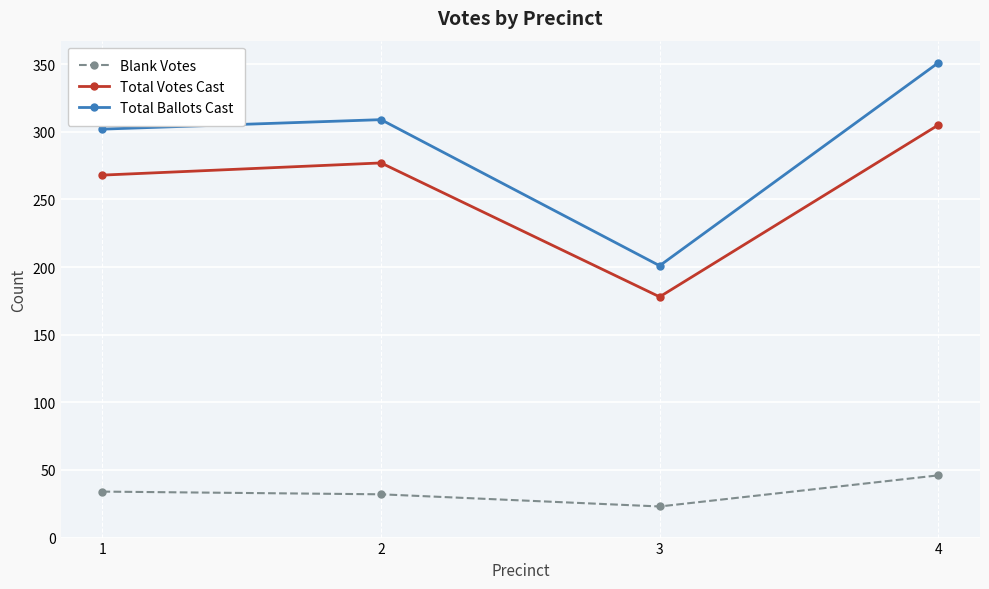

At how many categories does at least one series exceed 107?

4